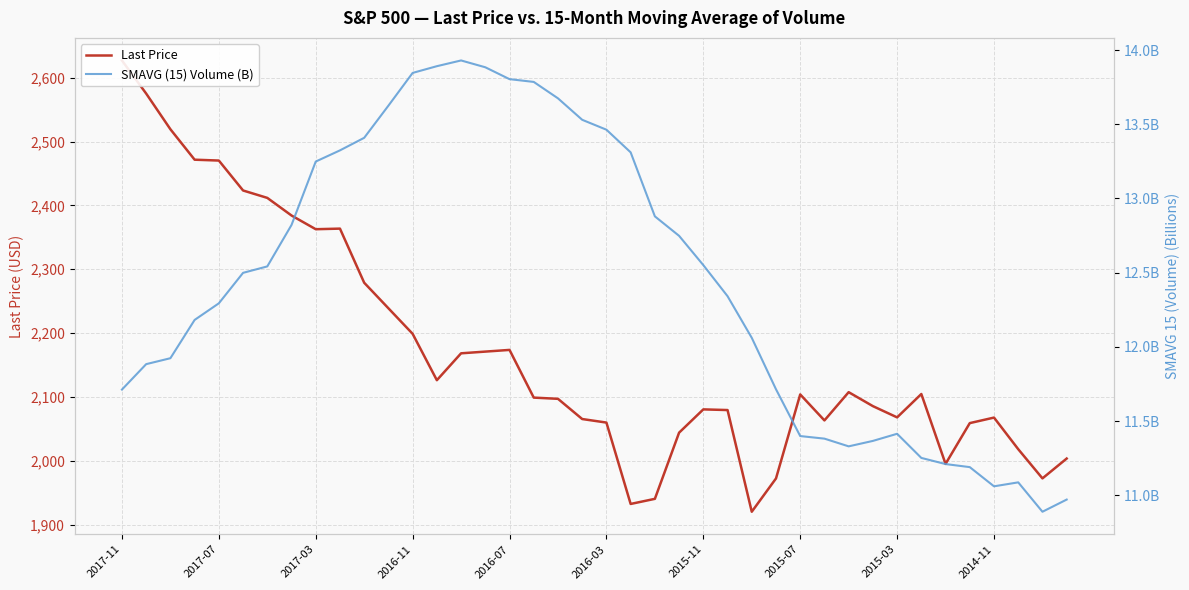

Which has a higher value, 2015-07 or 2016-11?

2016-11